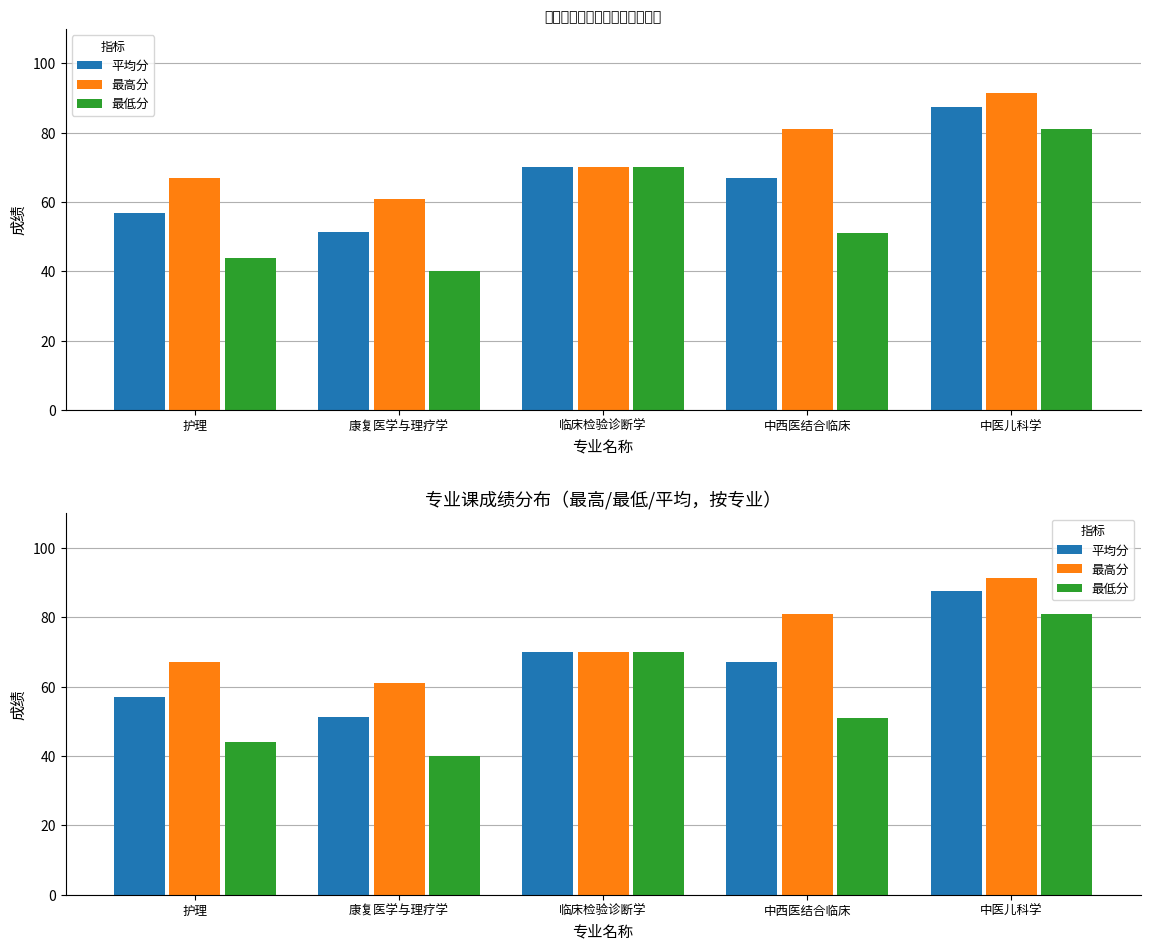

What is the difference between the 最低分 values at 中西医结合临床 and 护理?

7.0